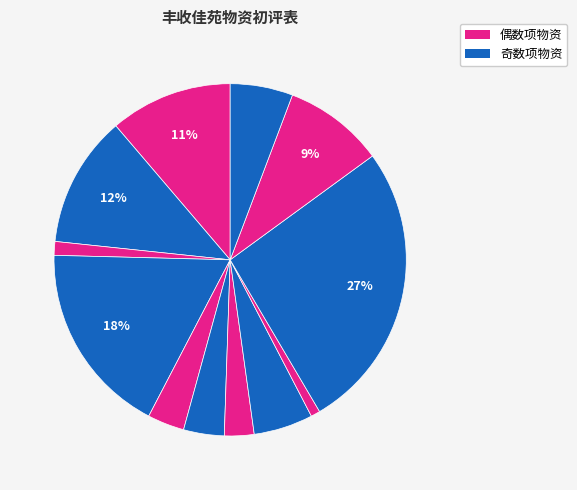

Count the number of slices in the pie.

12